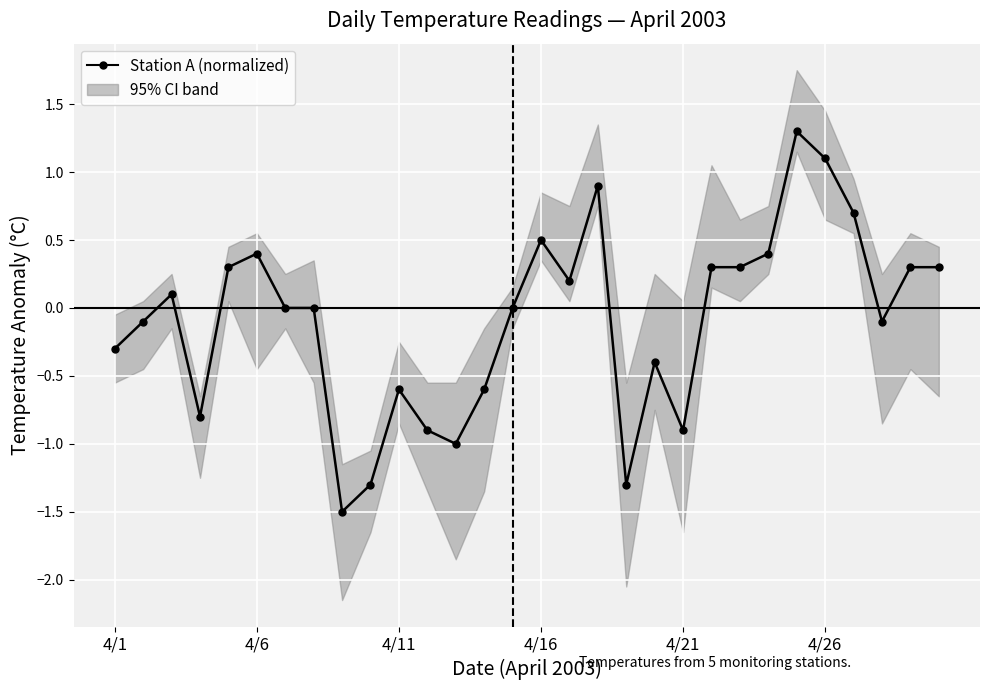

How many data points does each series have?

30